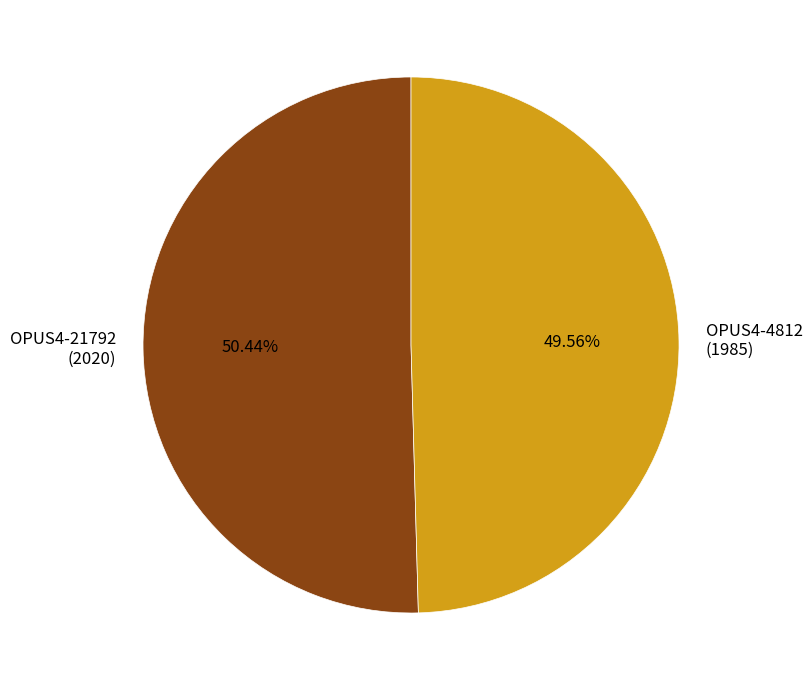

To the nearest percent, what is the average slice percentage?

50%